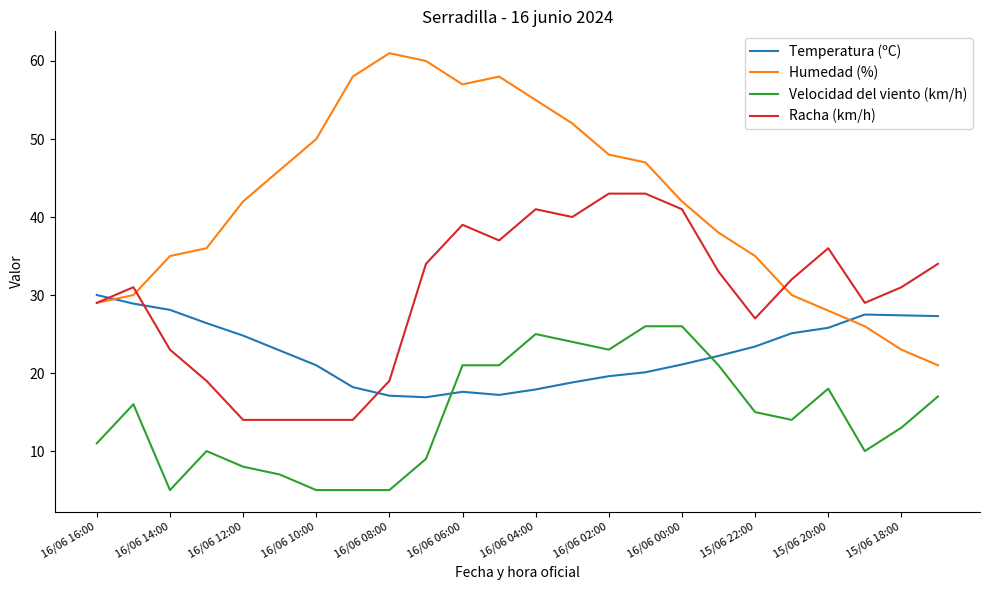

After their last crossing, which series has the higher values: Temperatura (ºC) or Racha (km/h)?

Racha (km/h)